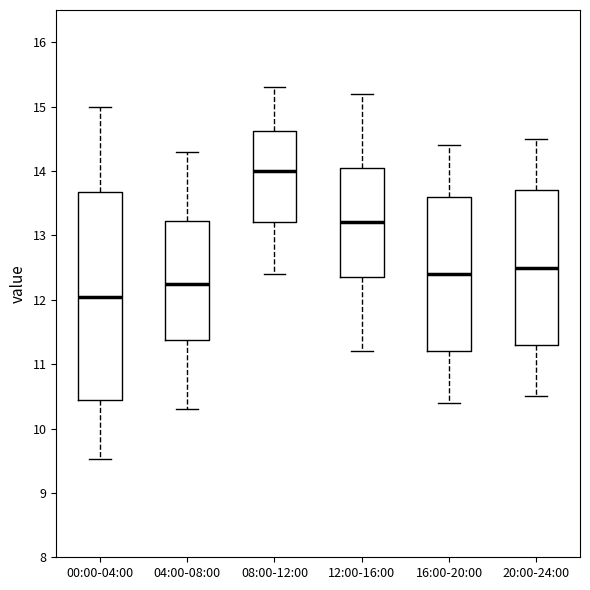

Reading left to right, transcribe this box plot: for each box, give where its median line is, the range the box spans, and where its two whiskers end, as read against the y-axis. The values are not printed on the chart, so give them approximately, as read against the axis.

00:00-04:00: median 12.1, box 10.4 to 13.7, whiskers 9.5 to 15.0
04:00-08:00: median 12.3, box 11.4 to 13.2, whiskers 10.3 to 14.3
08:00-12:00: median 14.0, box 13.2 to 14.6, whiskers 12.4 to 15.3
12:00-16:00: median 13.2, box 12.4 to 14.1, whiskers 11.2 to 15.2
16:00-20:00: median 12.4, box 11.2 to 13.6, whiskers 10.4 to 14.4
20:00-24:00: median 12.5, box 11.3 to 13.7, whiskers 10.5 to 14.5